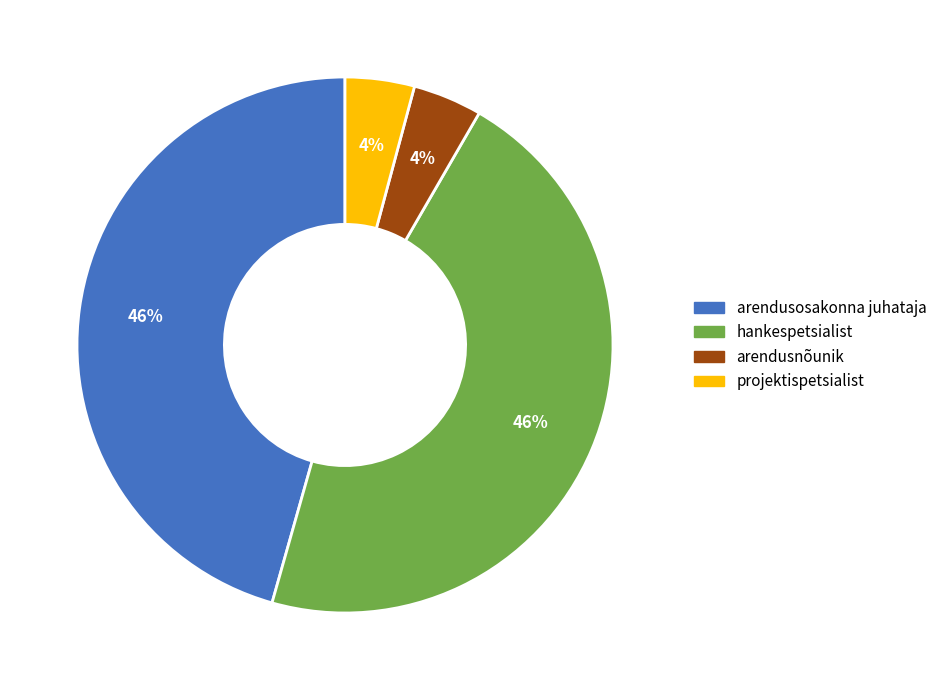

Is there a majority slice in this chart?

No